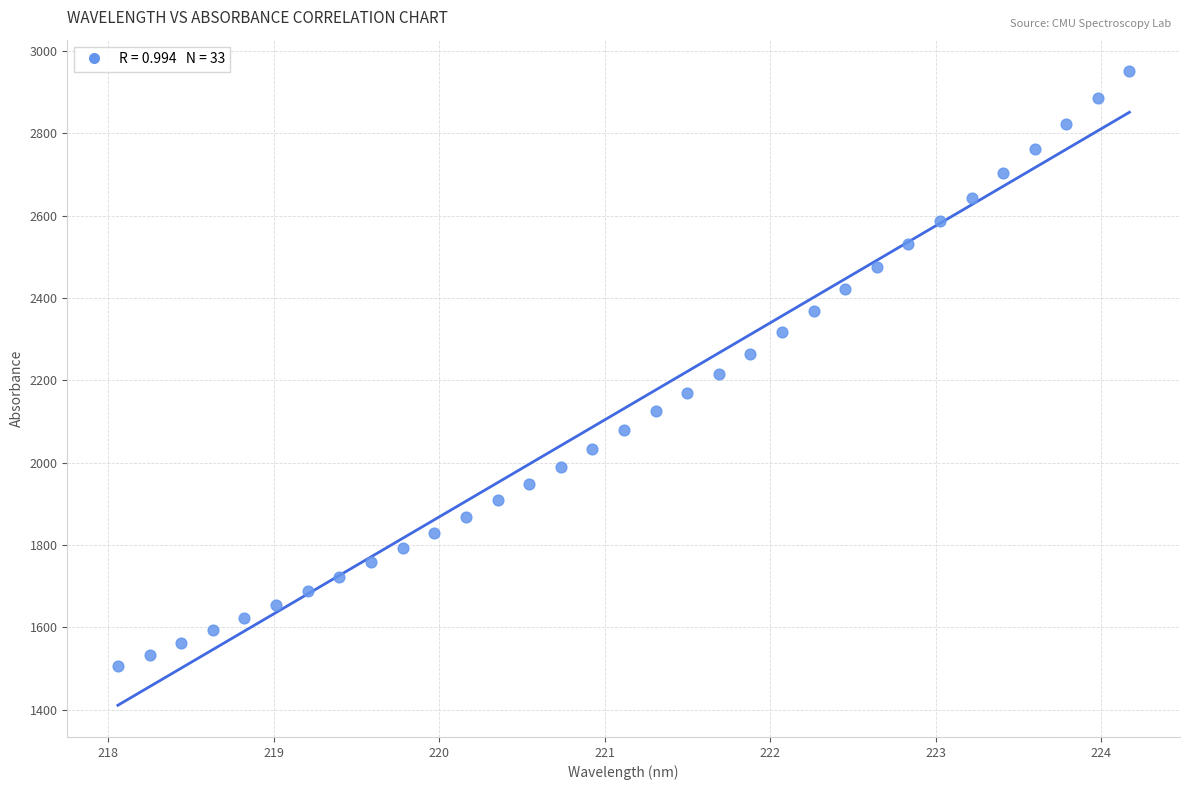

What is the range of X values (max minus min)?

6.1